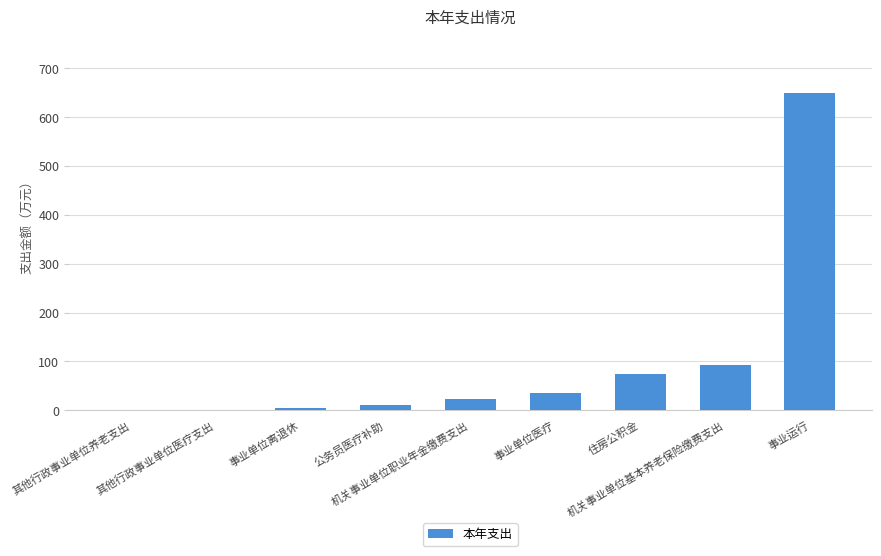

Which category has the highest value across all series?

事业运行